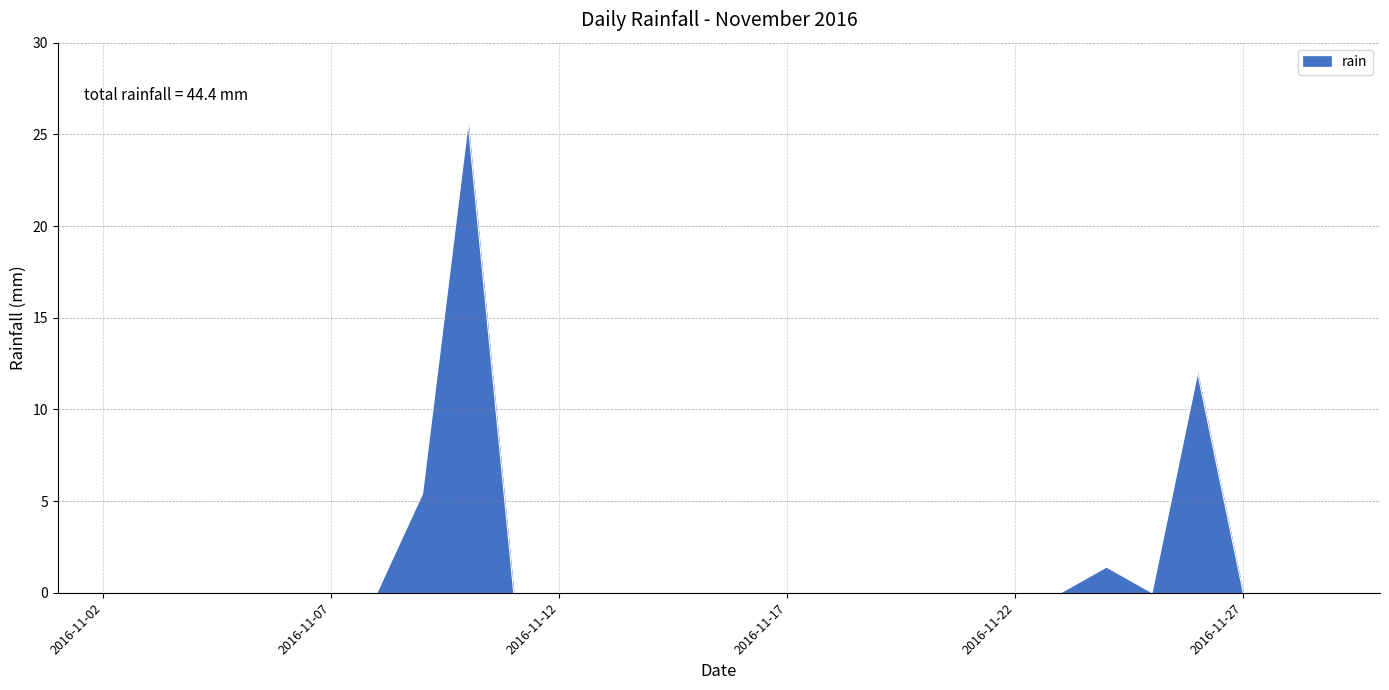

What is the difference between the maximum and minimum values?

25.6